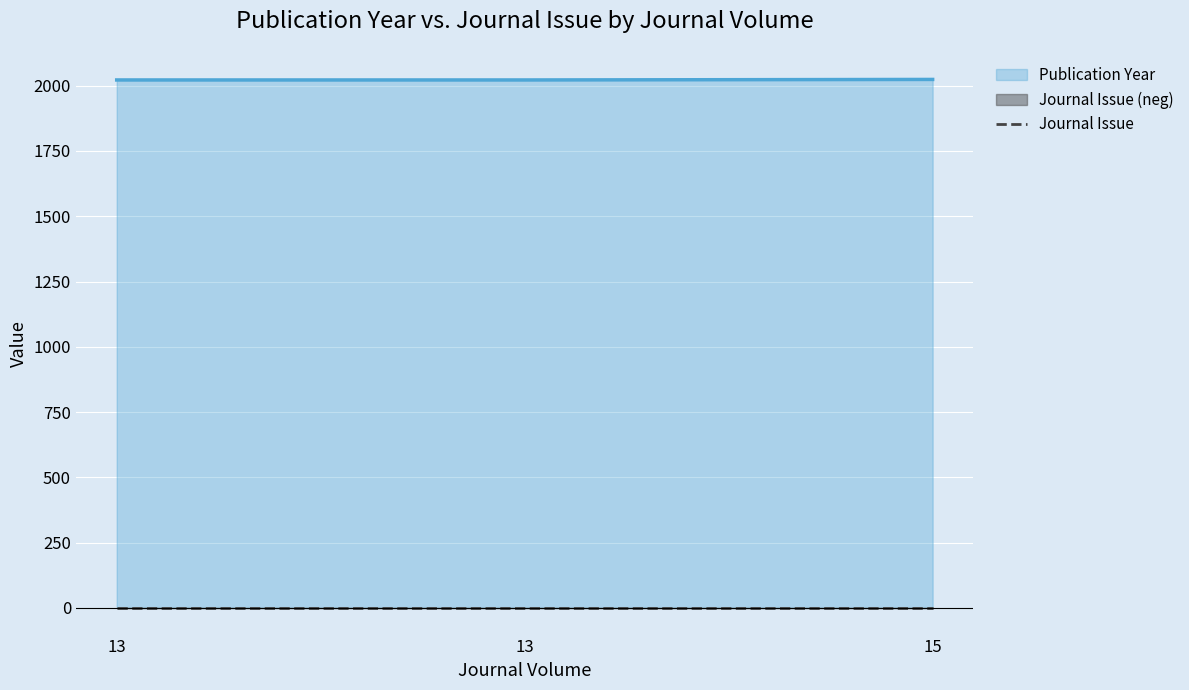

Reading right to left, list all the values displayed in this chart.

15=2024	13=2022	13=2022